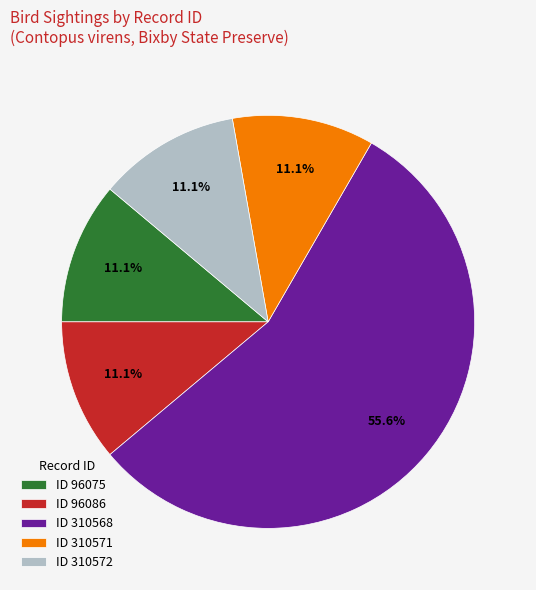

Which slice is the largest?

ID 310568